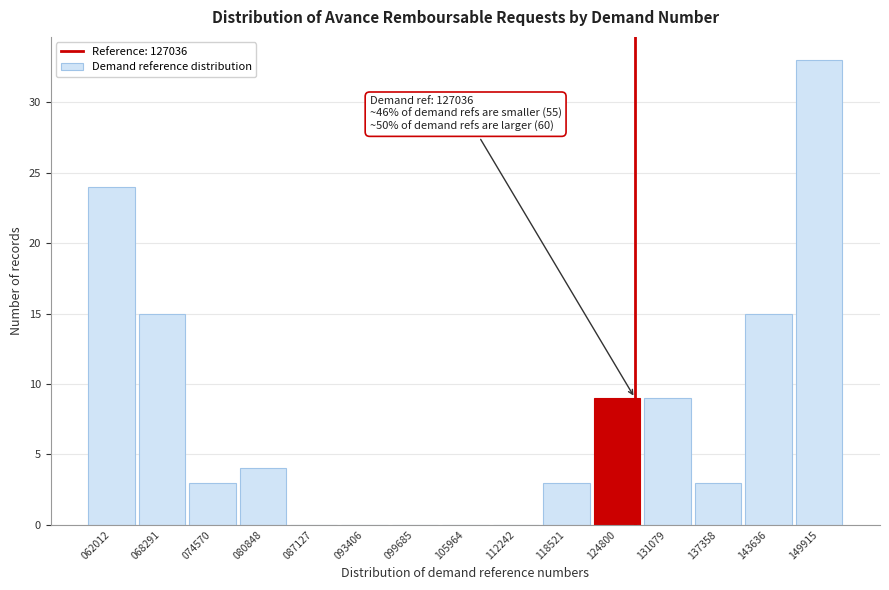

Which range on the x-axis has the tallest bar?

147000 to 153000